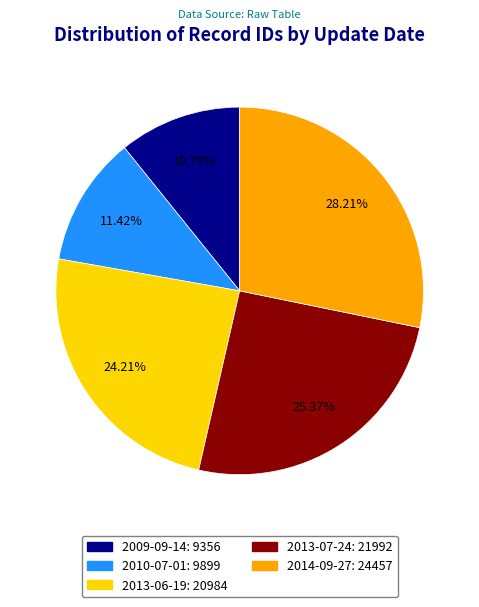

Approximately how many times larger is the value at 2013-06-19 compared to 2014-09-27?

0.9